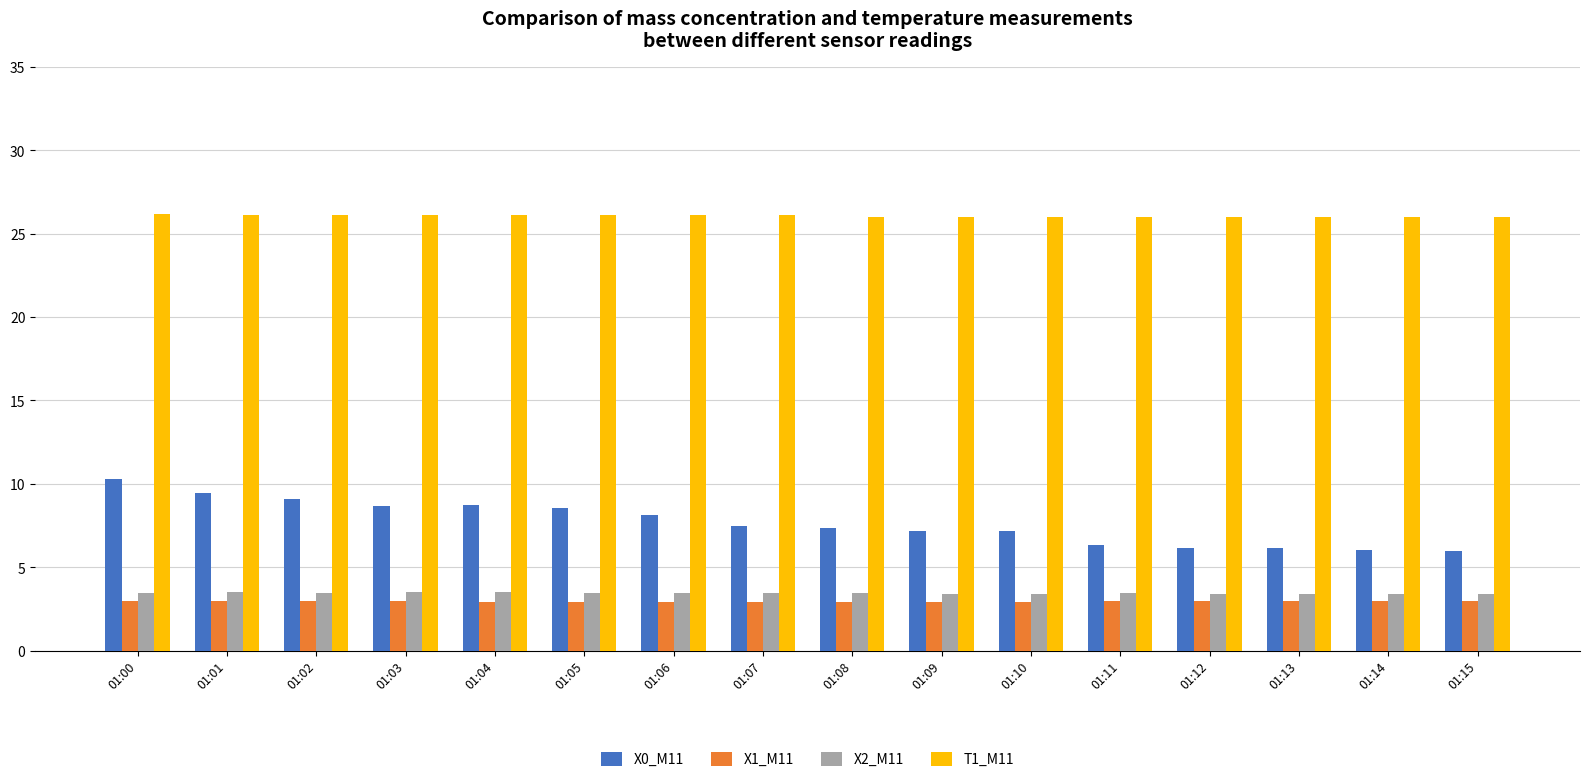

Which series has the widest spread of values?

X0_M11